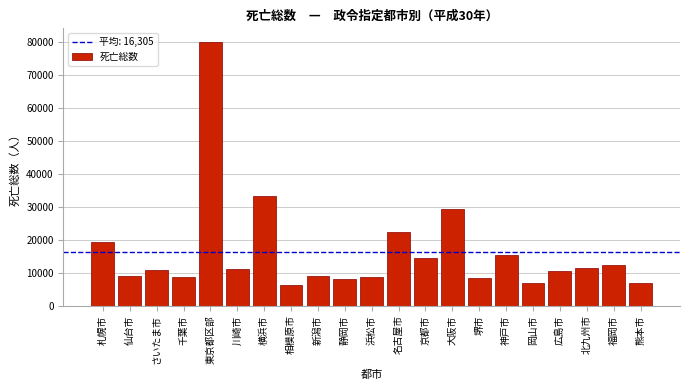

What is the label of the 17th bar from the right?

東京都区部